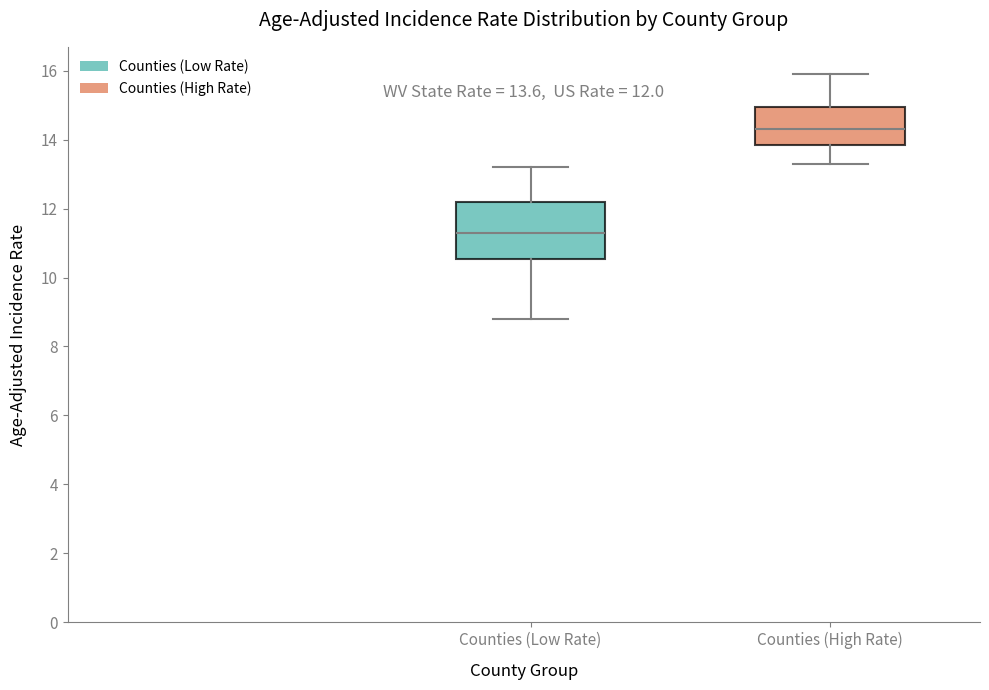

Which box's median line is the highest?

Counties (High Rate)